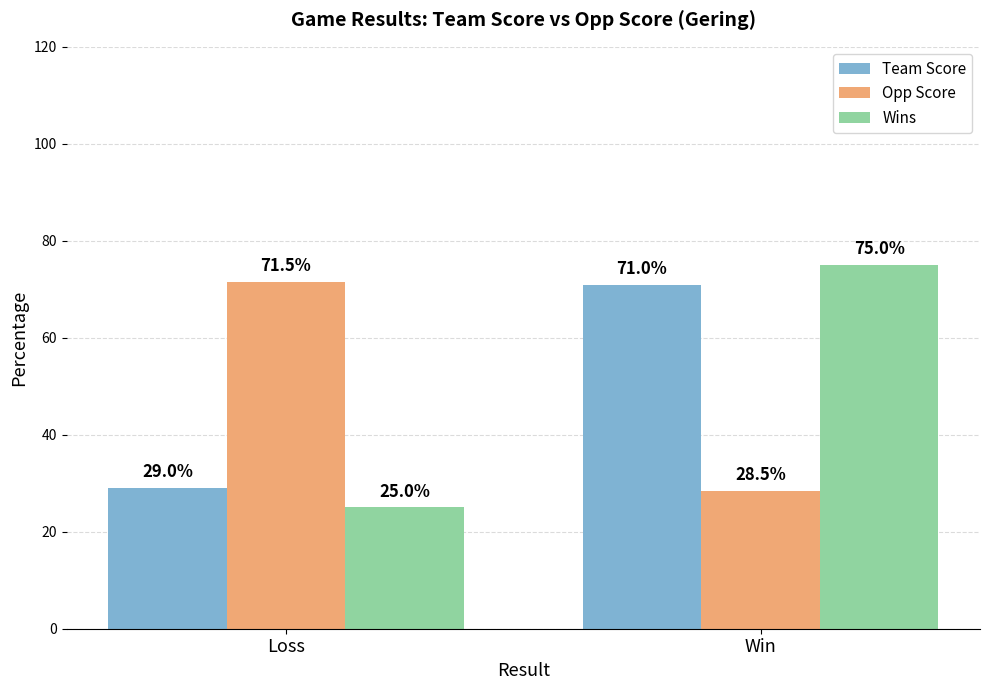

What is the difference between the maximum and minimum values in the Opp Score series?

43.0